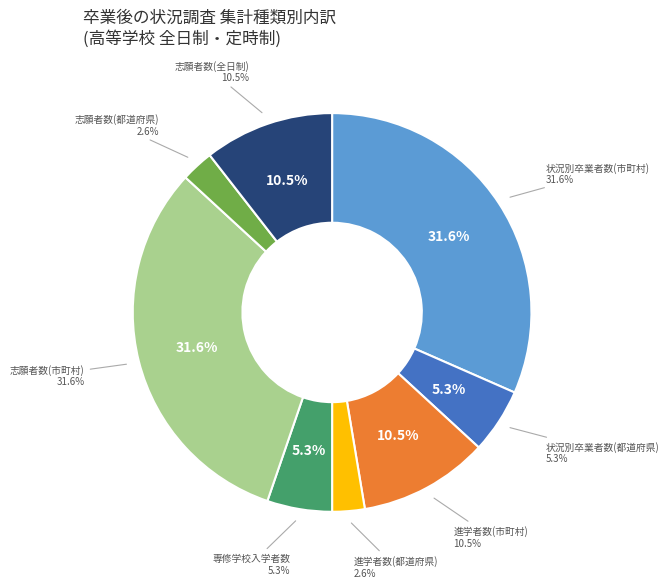

Is it true that 最終集計表(市町村集計) is 1% of the pie?

False